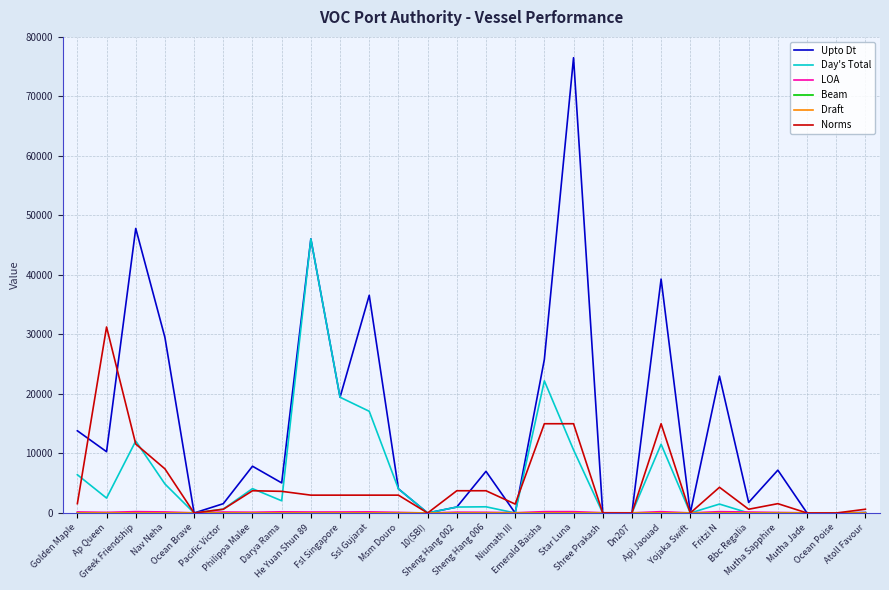

What is the spread (max minus min) of values at Apj Jaouad?

39296.1